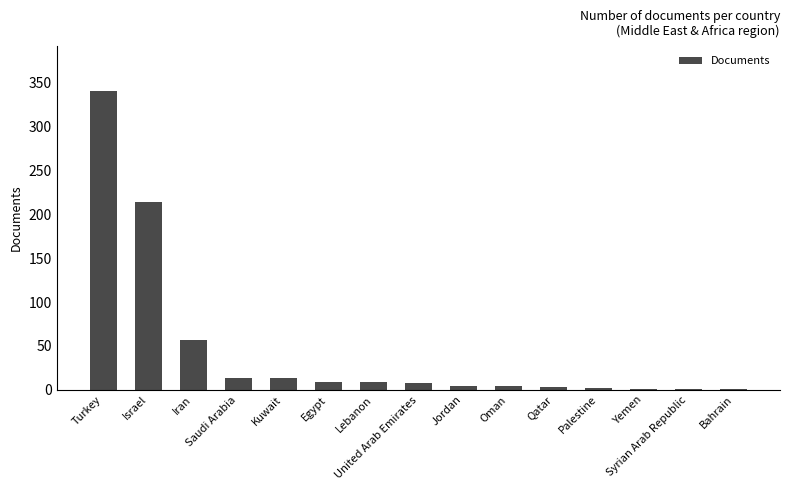

What is the change in value from Iran to Egypt?

-48